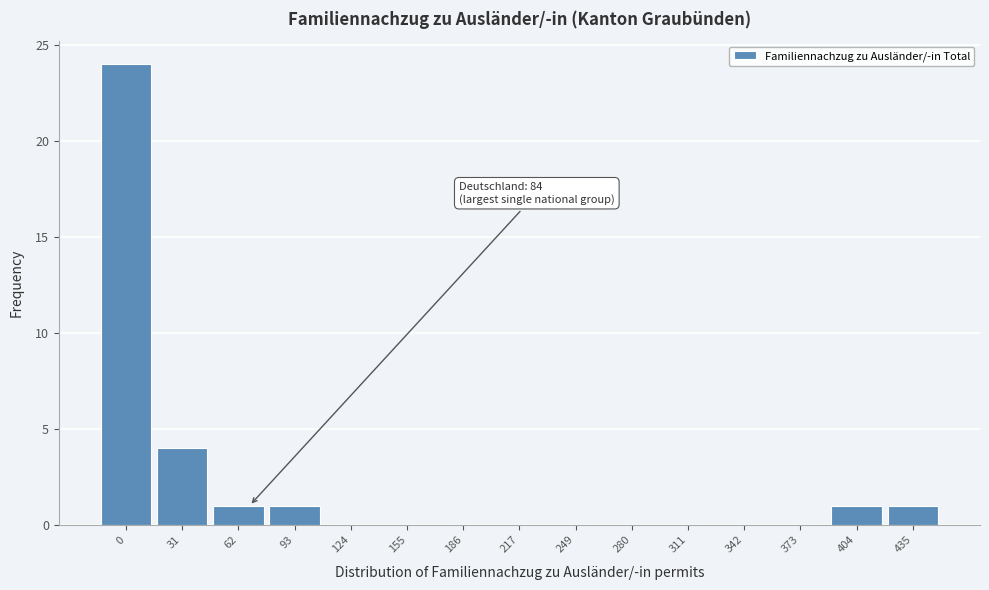

Reading right to left, what are all the values shown in this chart?

435=1	404=1	373=0	342=0	311=0	280=0	249=0	217=0	186=0	155=0	124=0	93=1	62=1	31=4	0=24